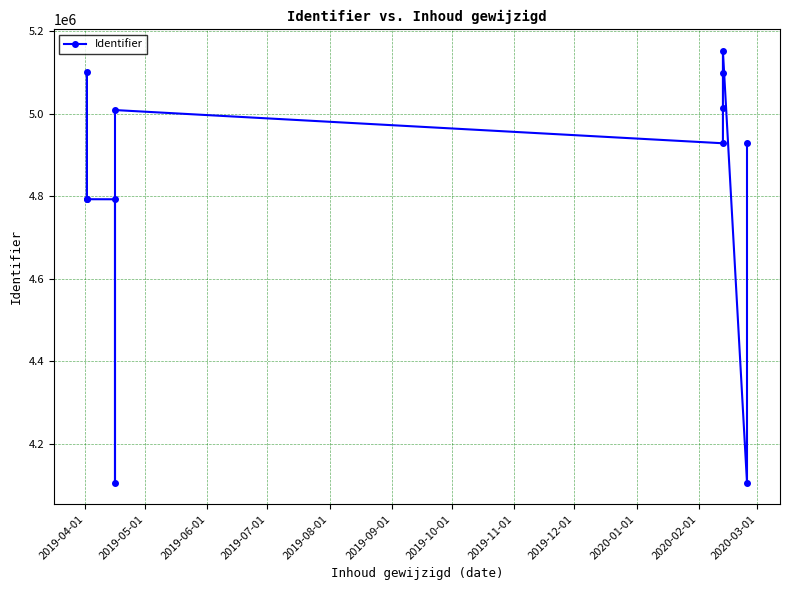

How many interior local peaks (higher than both neighbors) does the data have?

3